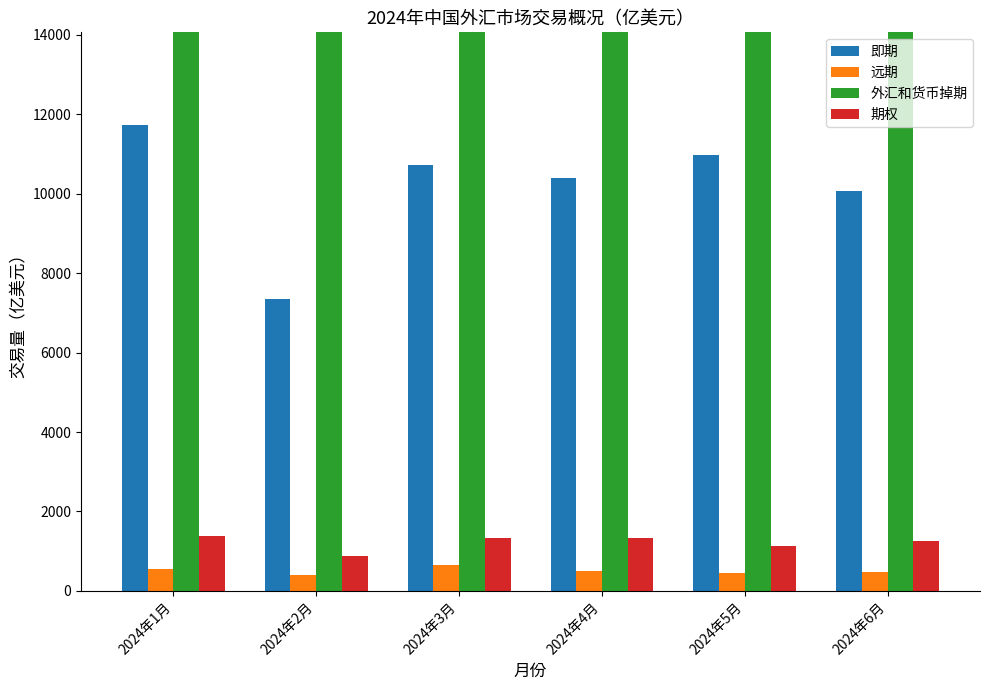

What is the label of the 3rd bar from the right?

2024年4月